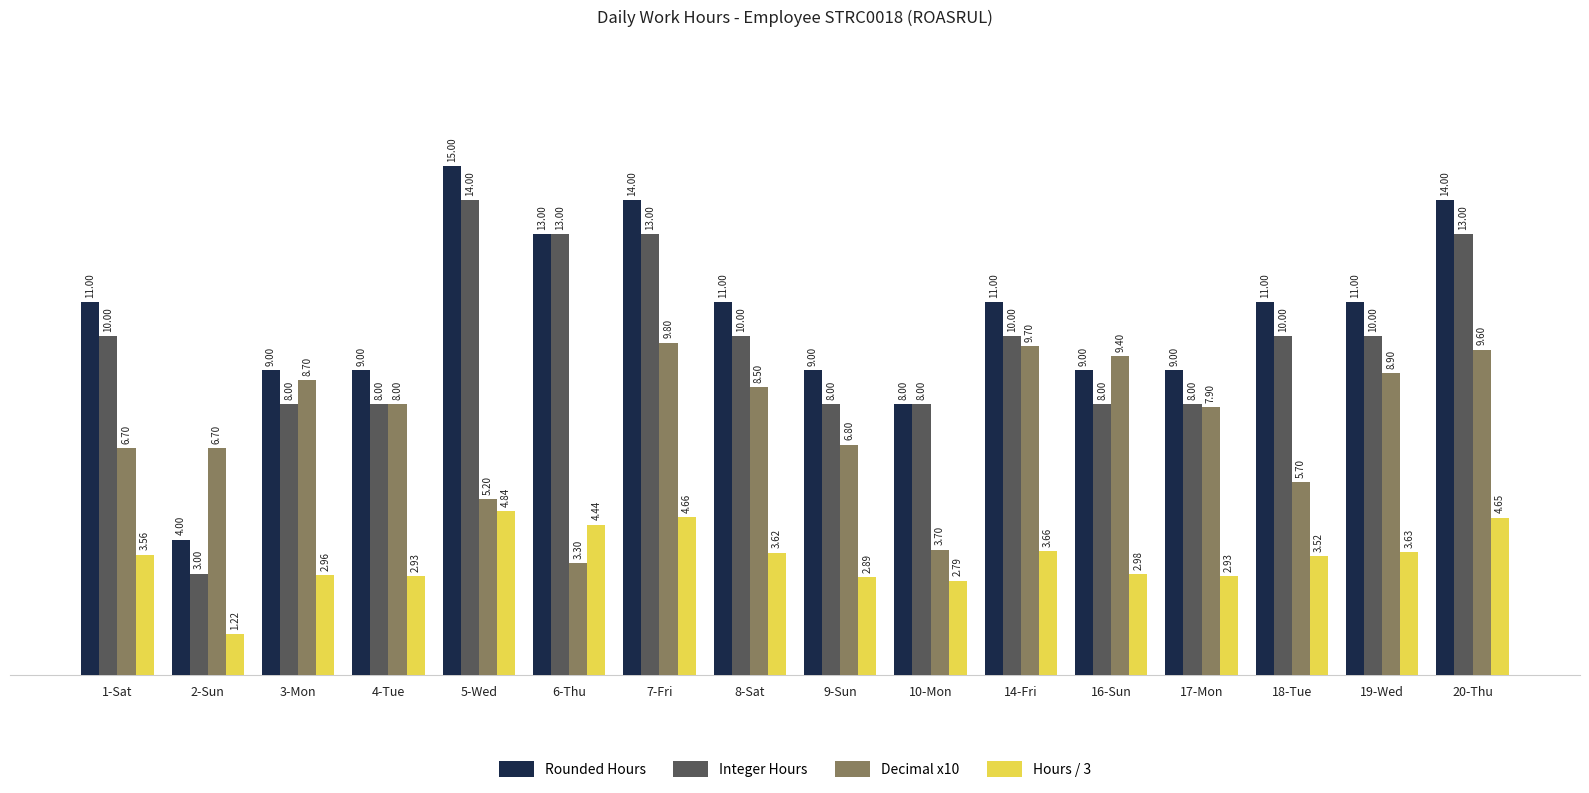

What is the average value of the Integer Hours series?

9.6